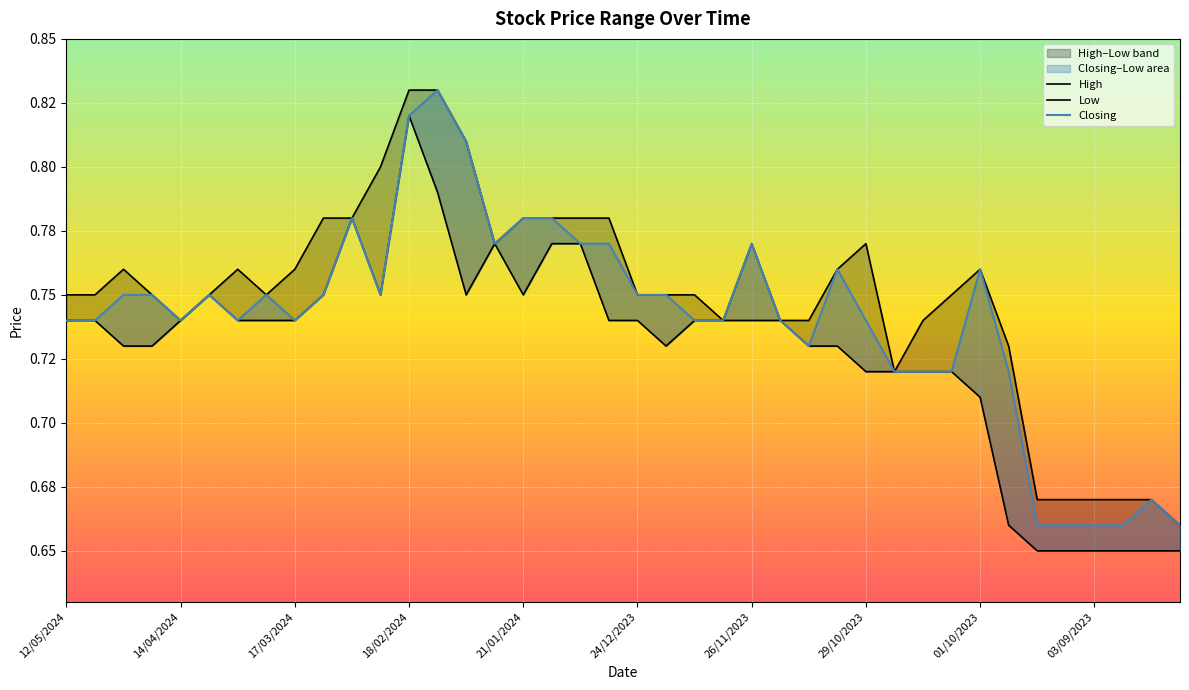

True or false: Low and Closing intersect in this chart.

False